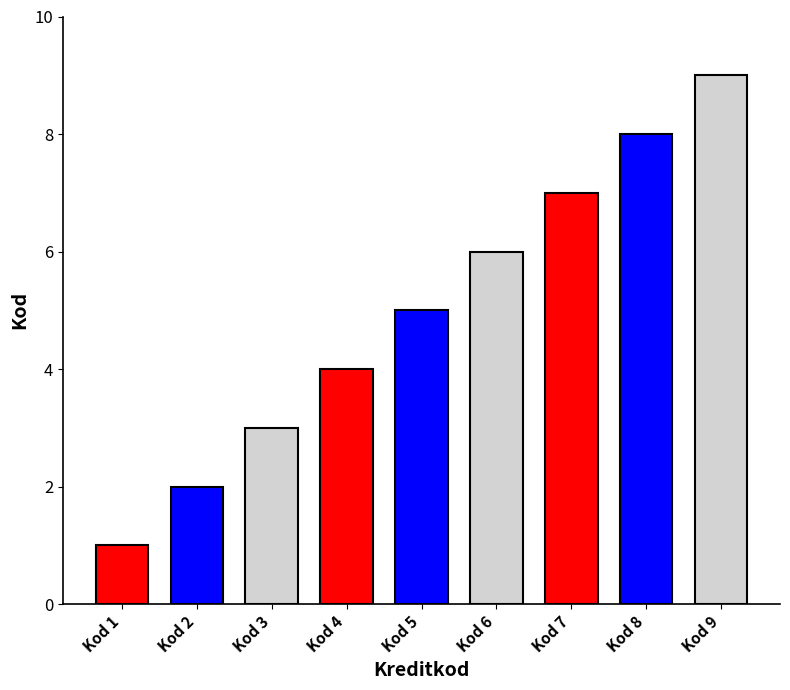

How many values are between 3 and 7?

5